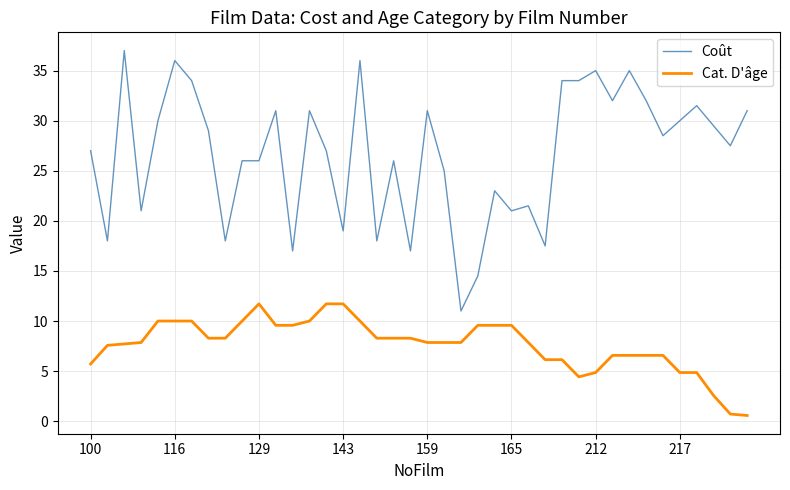

Rank the series by their maximum value, from lowest to highest.

Cat. D'âge, Coût